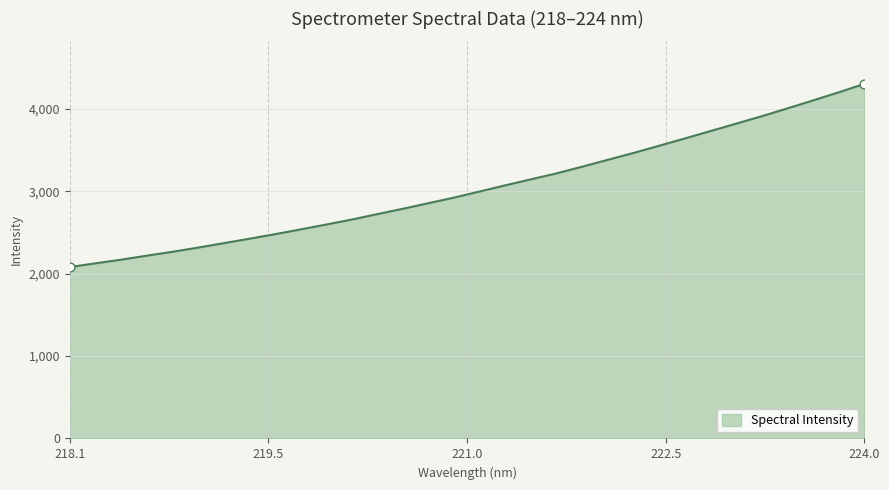

What is the maximum value shown in the chart?

4303.5